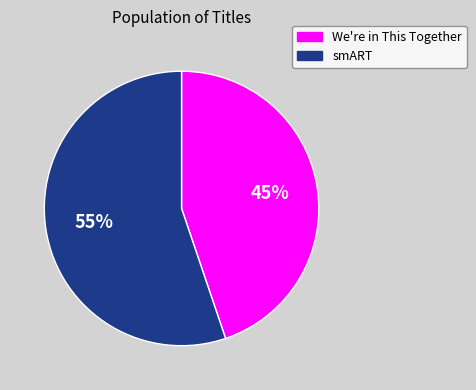

Approximately how many times larger is the value at We're in This Together compared to smART?

0.8